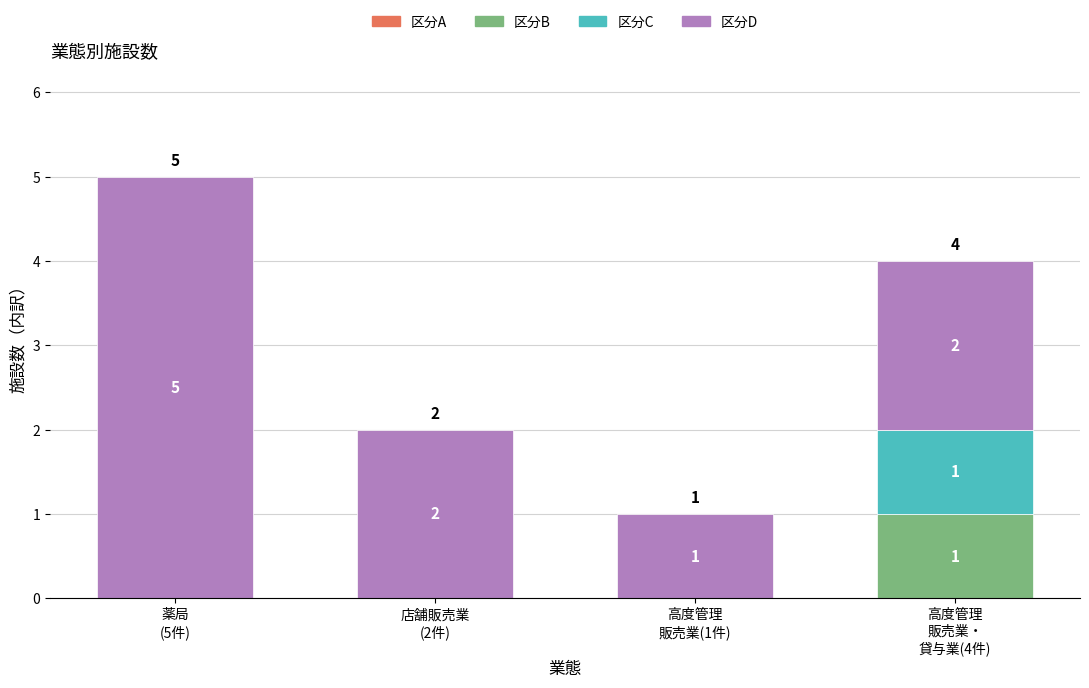

How many series are shown in this chart?

3